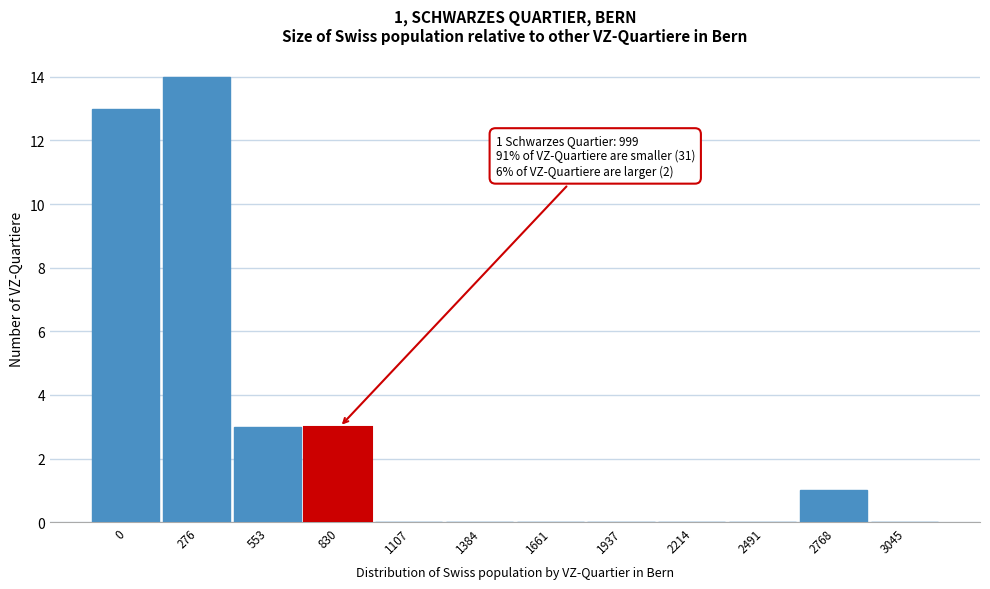

Reading left to right, list all the values displayed in this chart.

0=13	276=14	553=3	830=3	1107=0	1384=0	1661=0	1937=0	2214=0	2491=0	2768=1	3045=0